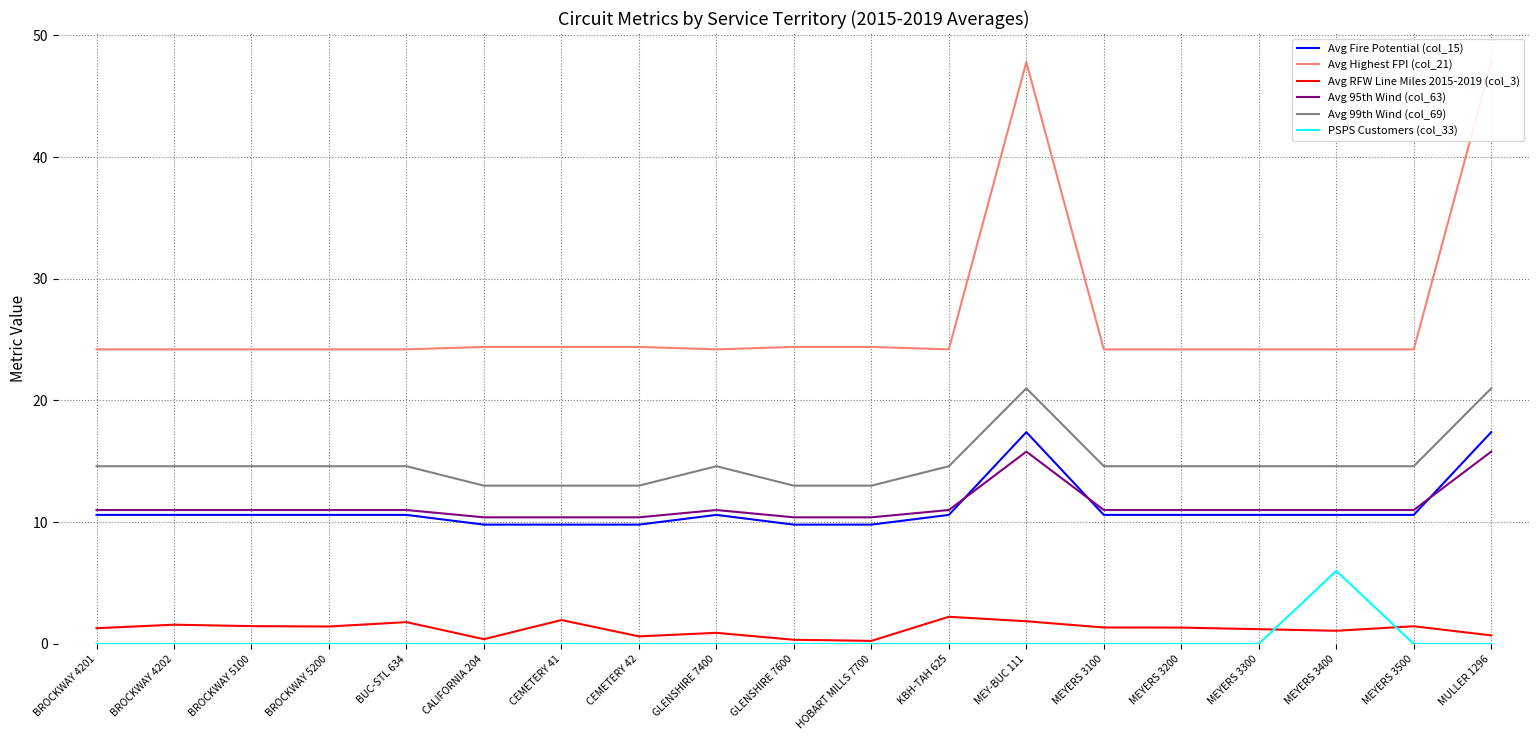

At which category is the sum across all series the highest?

MEY-BUC 111